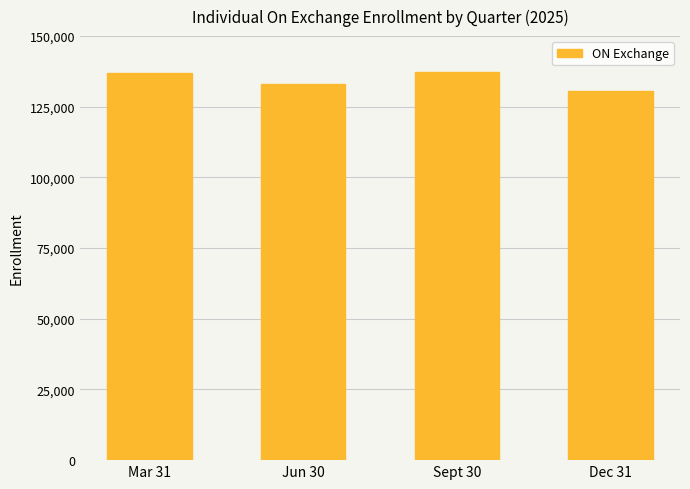

What is the change in value from Jun 30 to Dec 31?

-2716